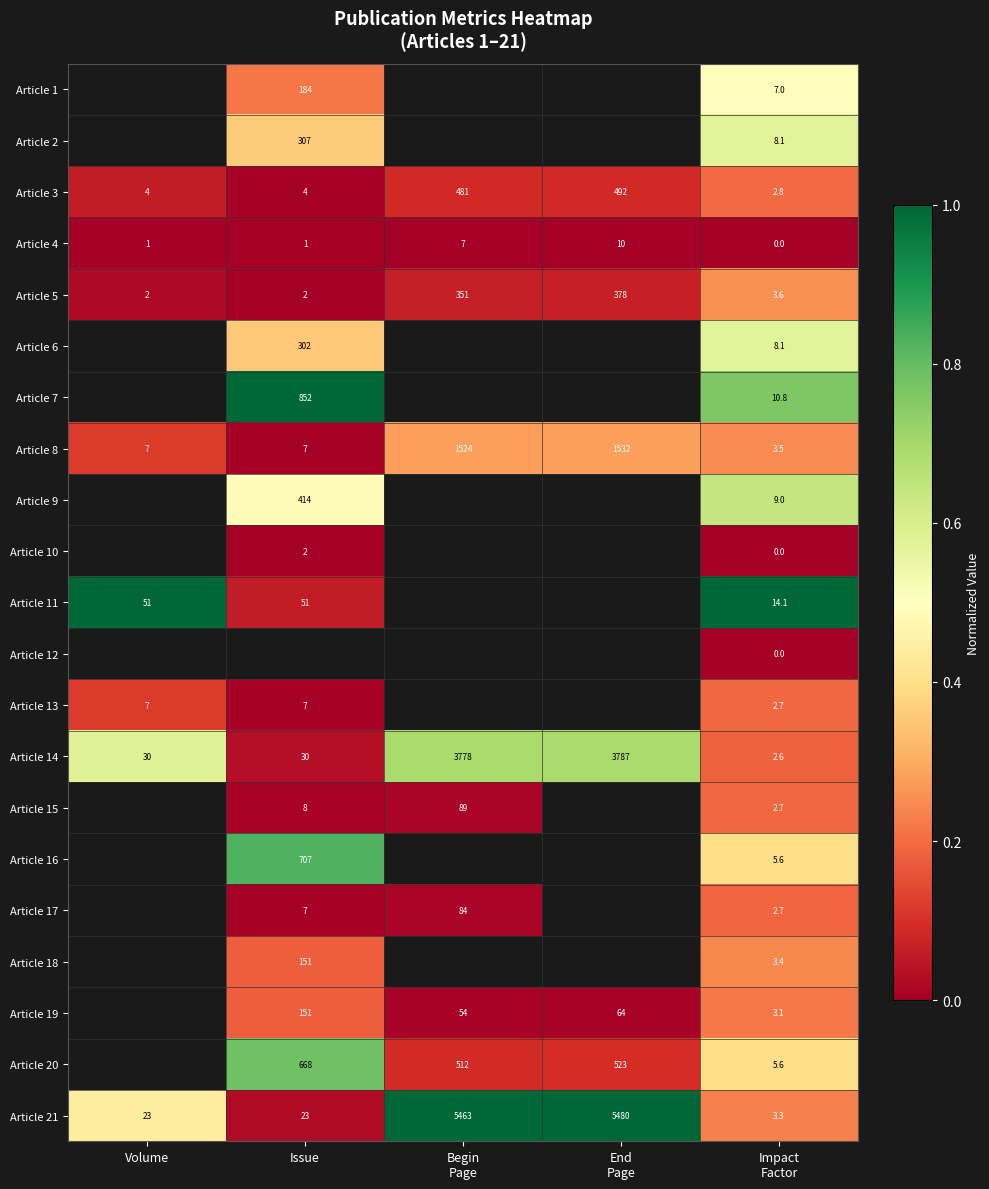

What is the maximum value shown in the chart?

1.0